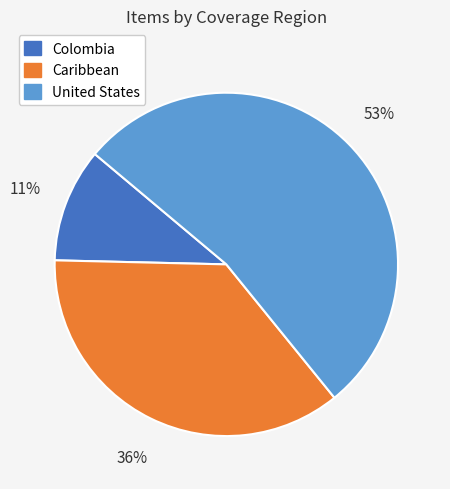

Approximately how many times larger is the value at United States compared to Caribbean?

1.5